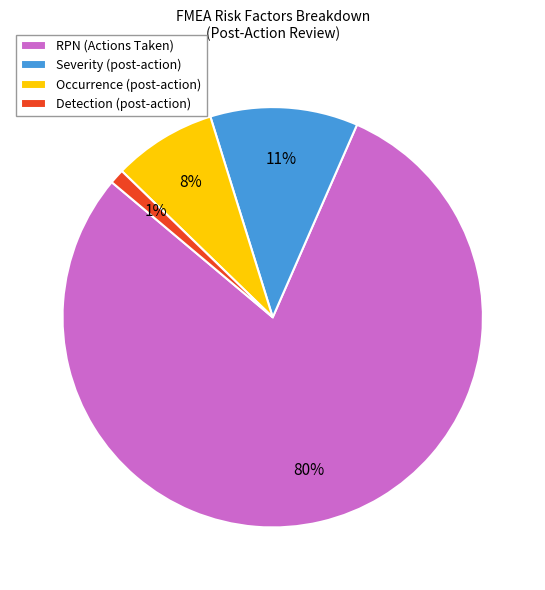

Between RPN (Actions Taken) and Occurrence (post-action), which is larger?

RPN (Actions Taken)